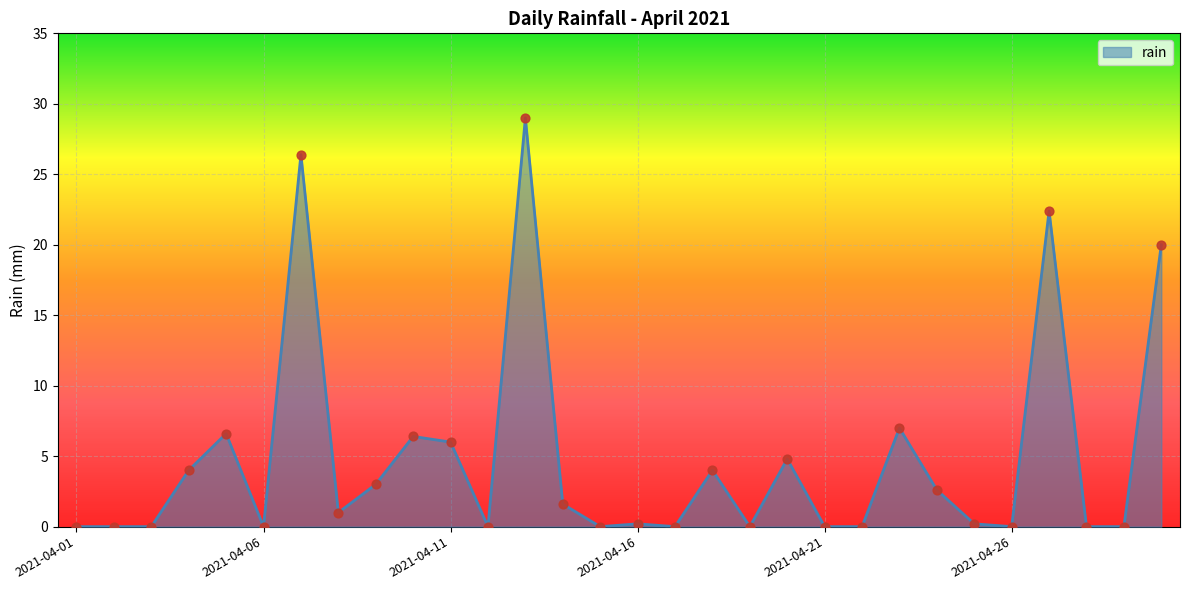

What is the difference between the maximum and minimum values?

29.0